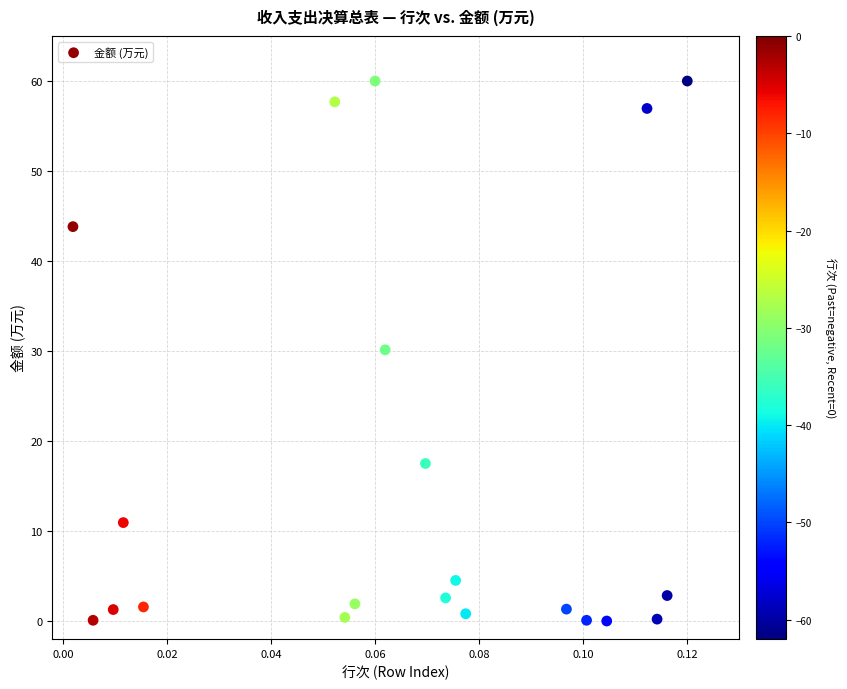

What is the range of Y values (max minus min)?

60.0